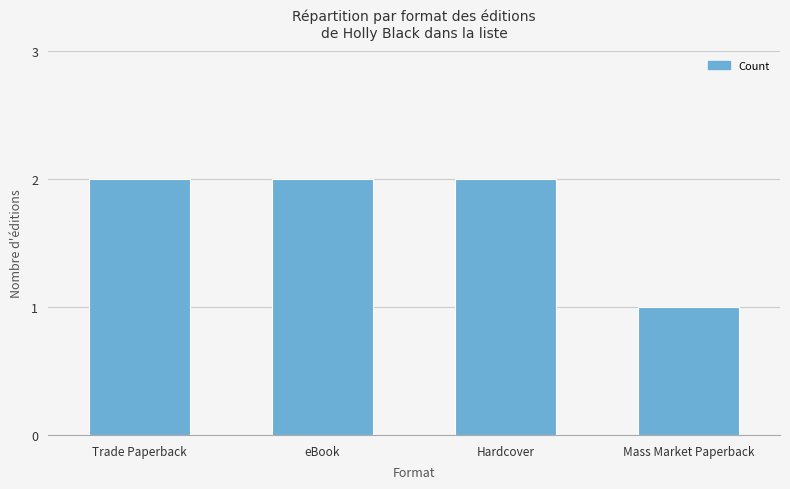

What is the minimum value shown in the chart?

1